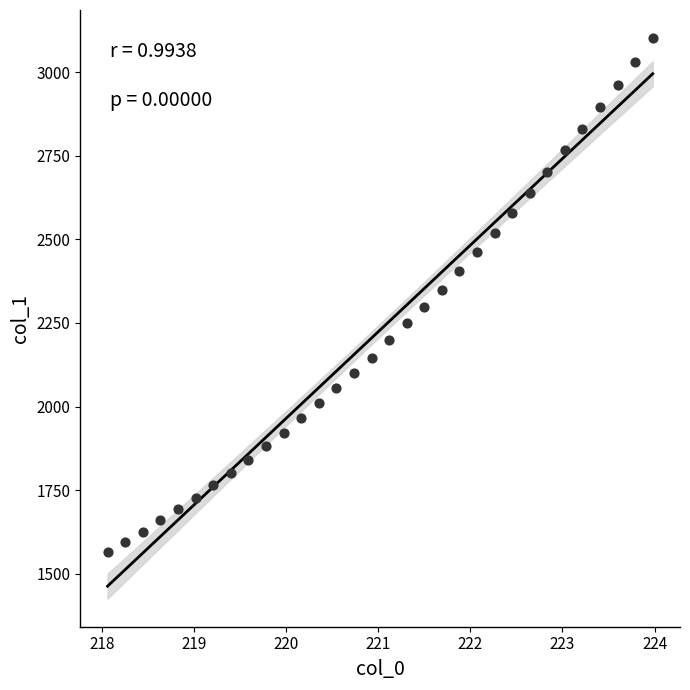

What is the range of X values (max minus min)?

5.9